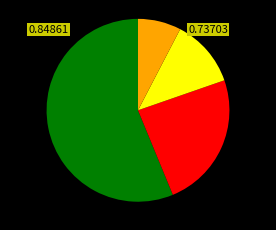

Count the number of slices in the pie.

4